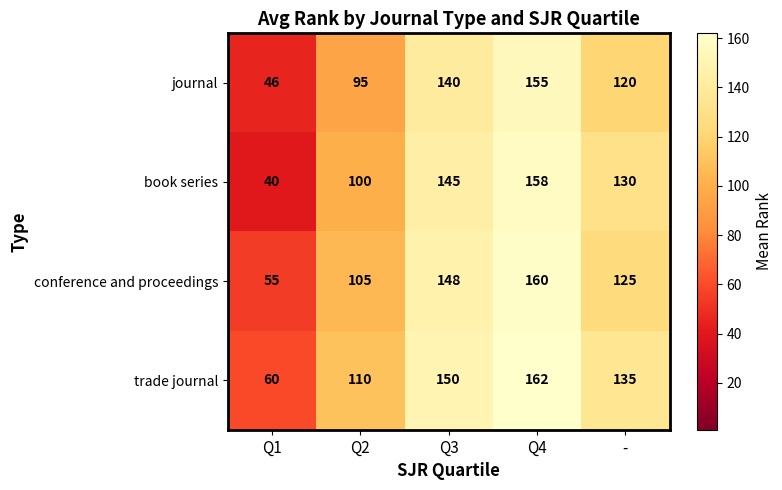

What is the sum of all trade journal values?

617